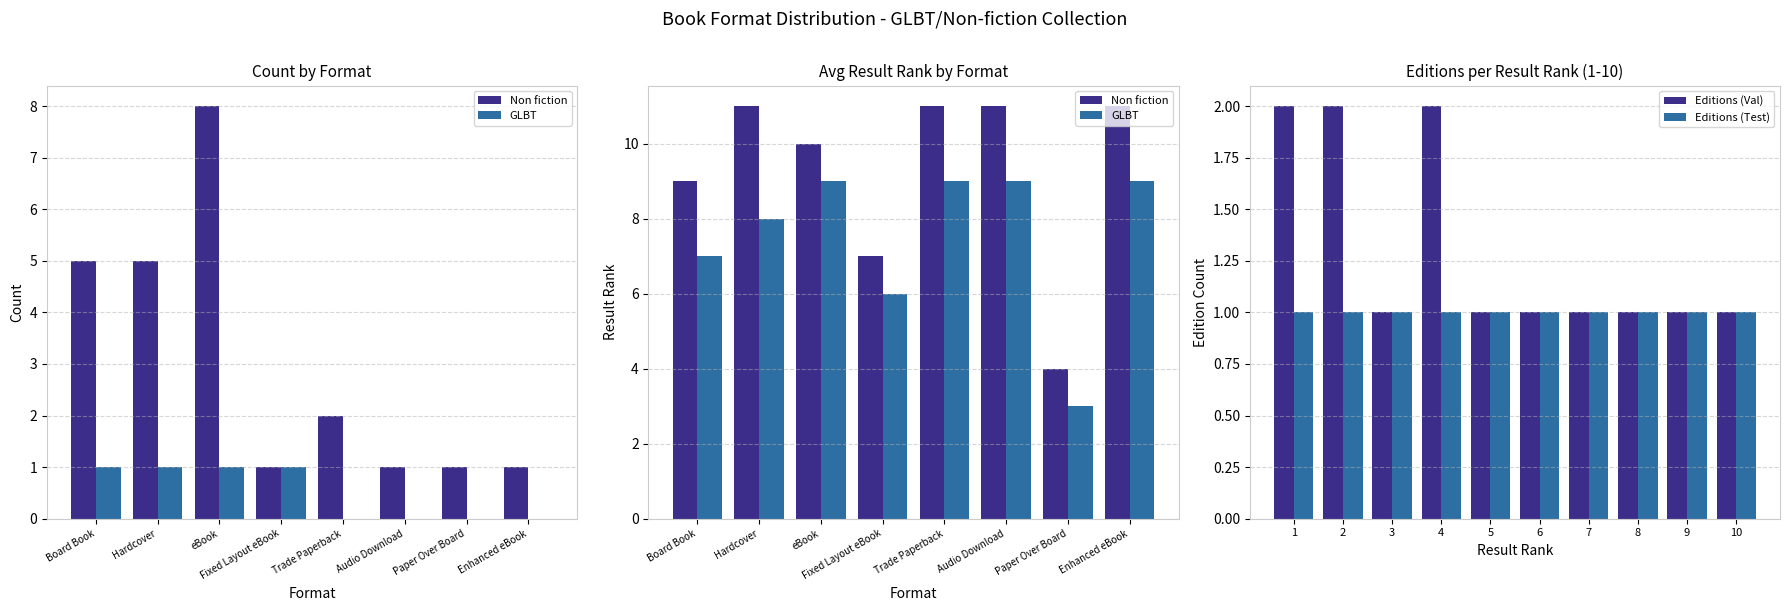

What is the sum of all Editions (Test) values?

10